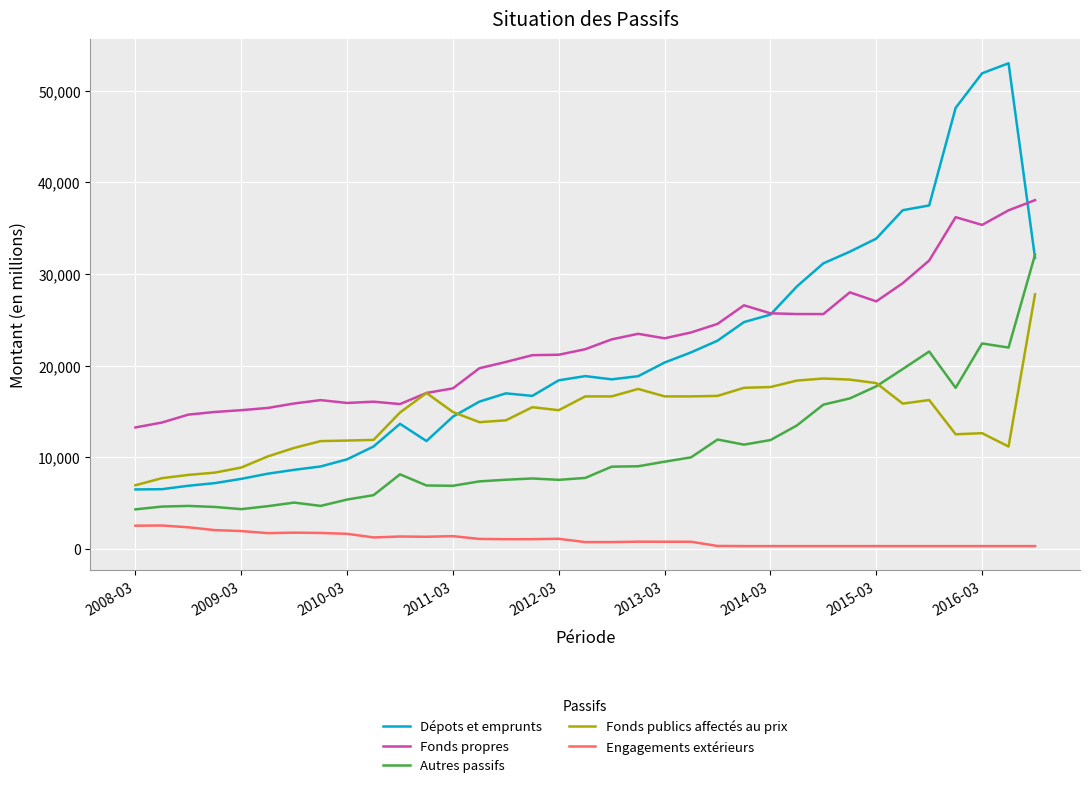

What is the maximum value shown in the chart?

52988.9